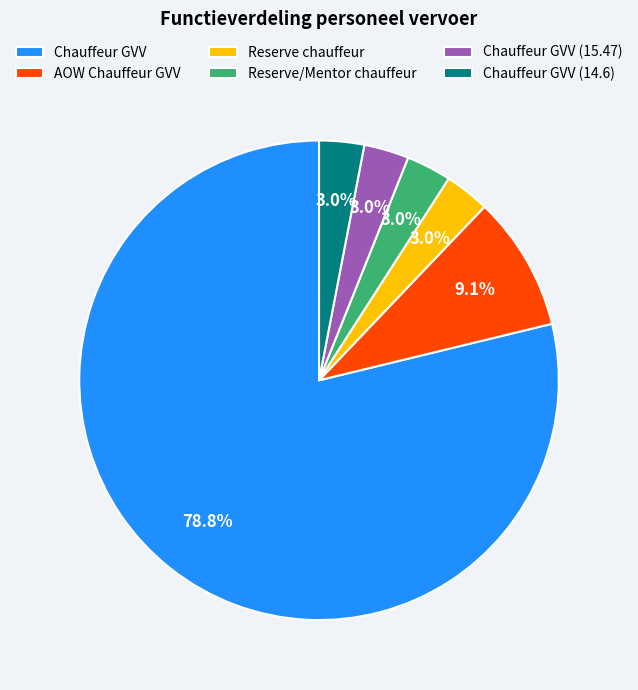

To the nearest percent, what is the difference between the largest and smallest slice percentages?

76%